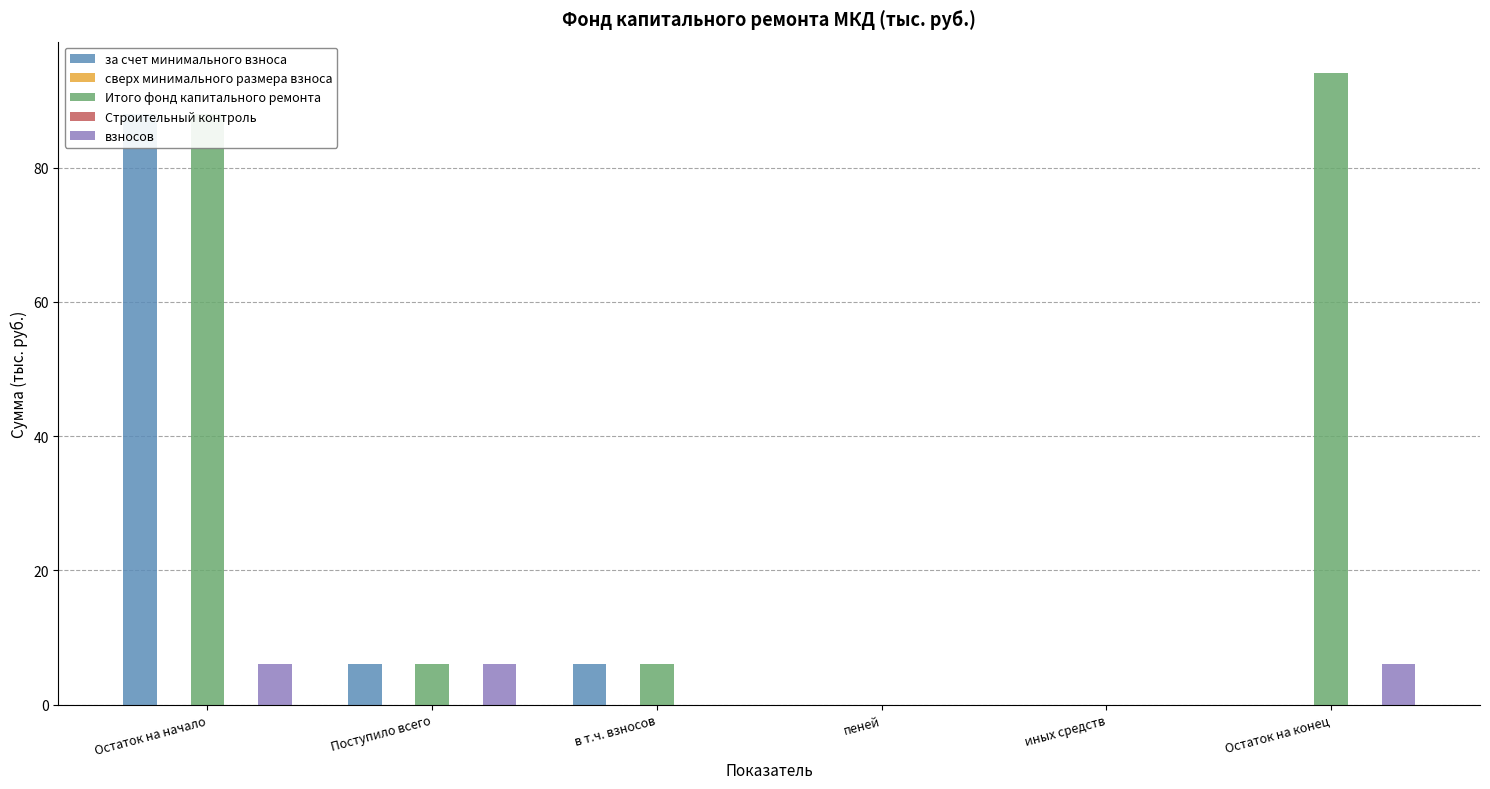

Rank the series at Остаток на конец from lowest to highest value.

за счет минимального взноса, сверх минимального размера взноса, Строительный контроль, взносов, Итого фонд капитального ремонта